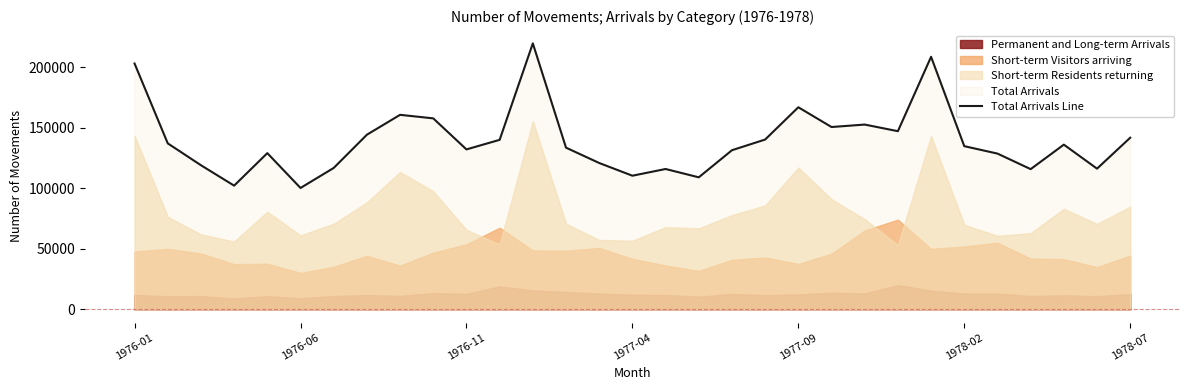

The value of Total Arrivals Line at 1976-11 is 212683. True or false?

False